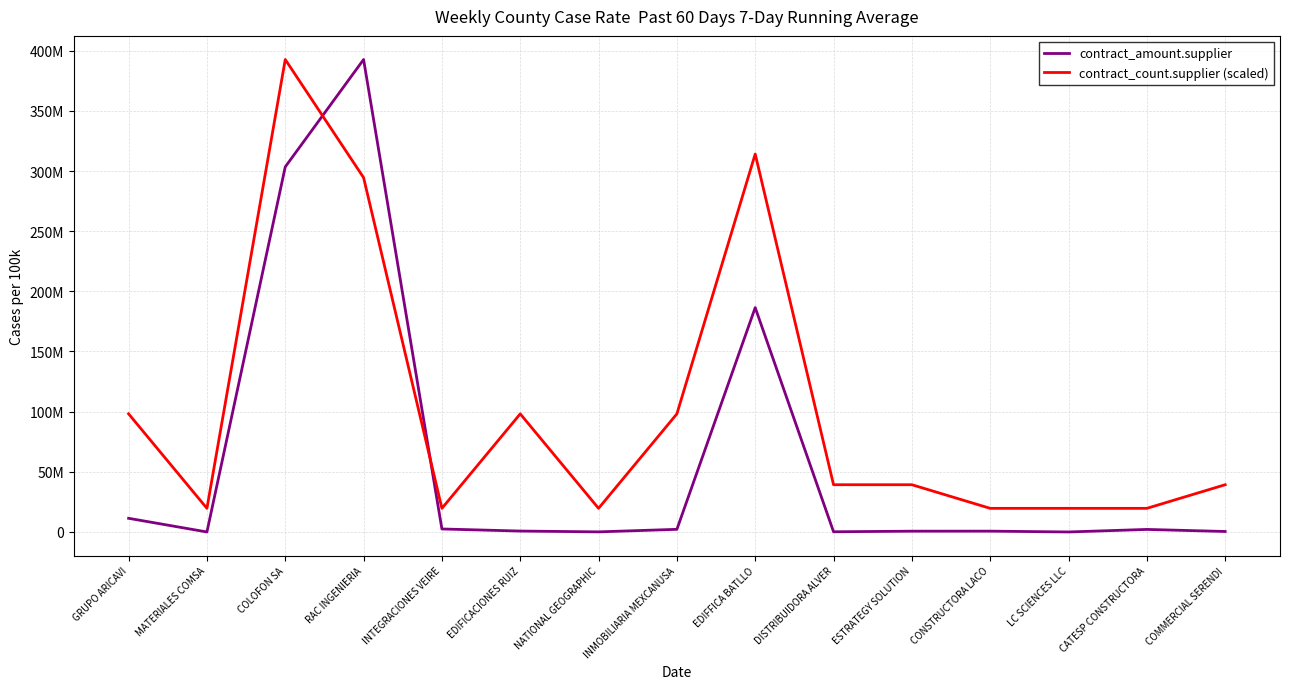

What is the difference between the contract_amount.supplier values at CONSTRUCTORA LACO and COMMERCIAL SERENDI?

280928.1